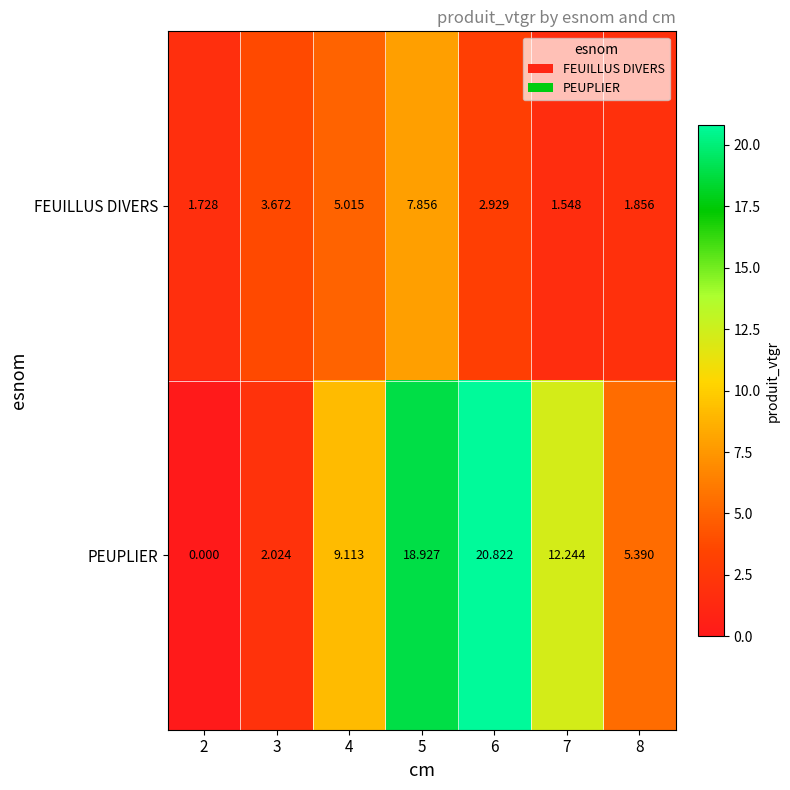

At how many categories does at least one series exceed 6?

4